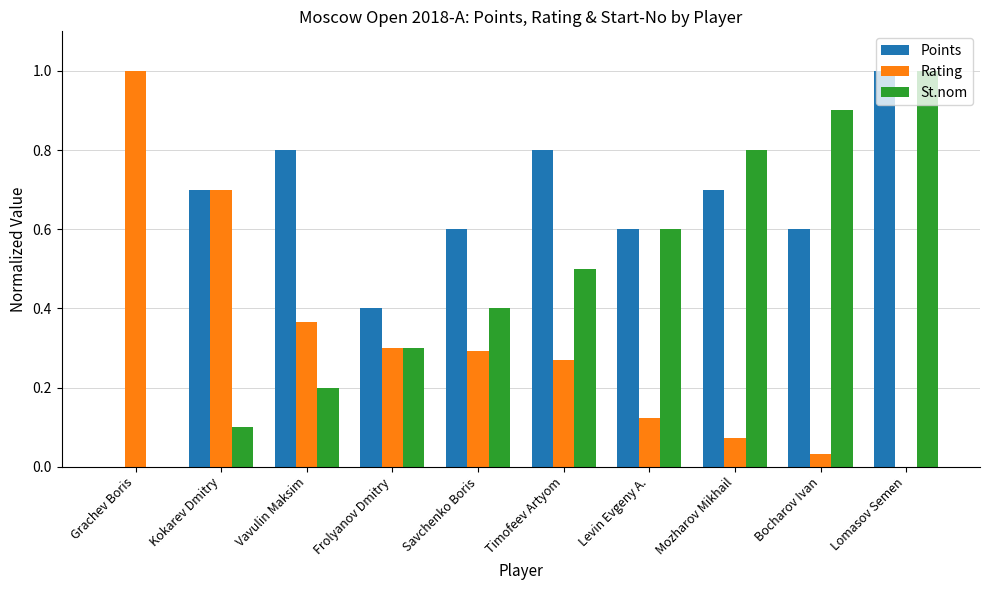

What is the sum of all Rating values?

3.2